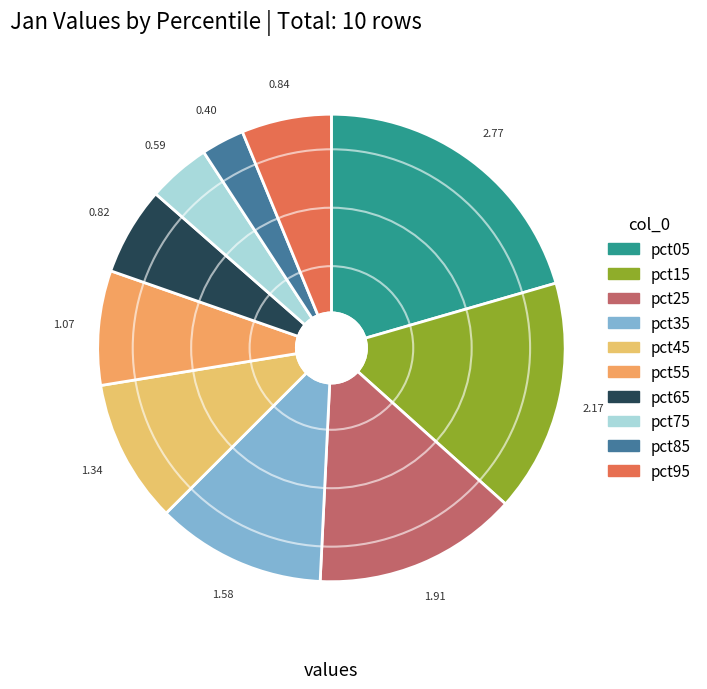

How many slices are in this pie chart?

10